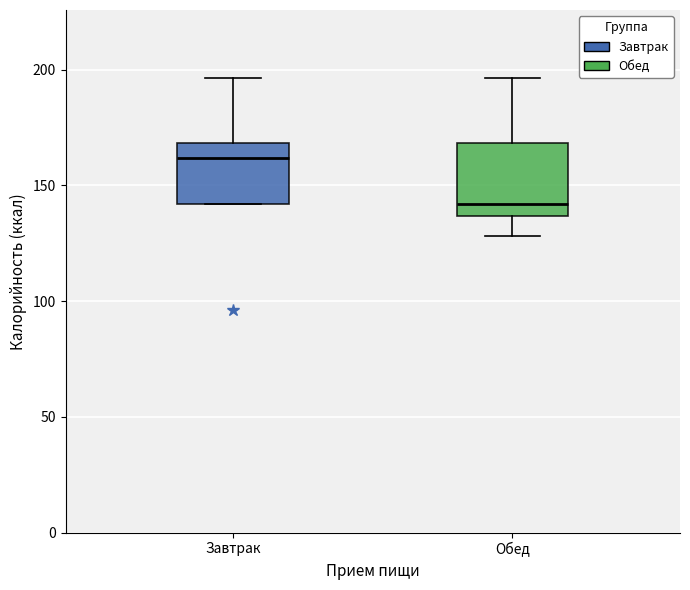

Which box's median line is the highest?

Завтрак